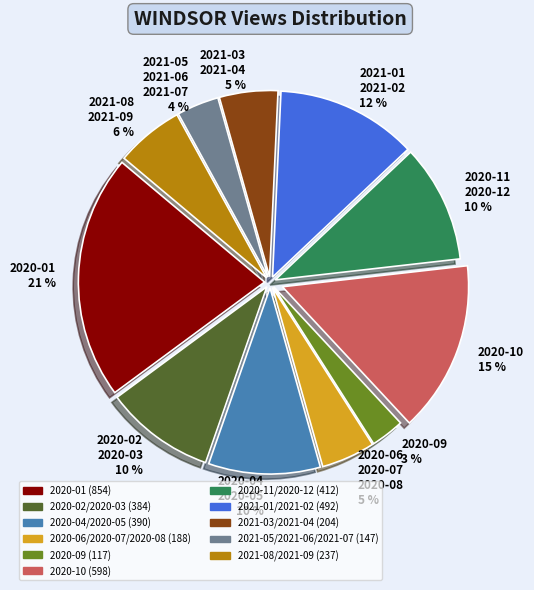

To the nearest percent, what is the average slice percentage?

9%